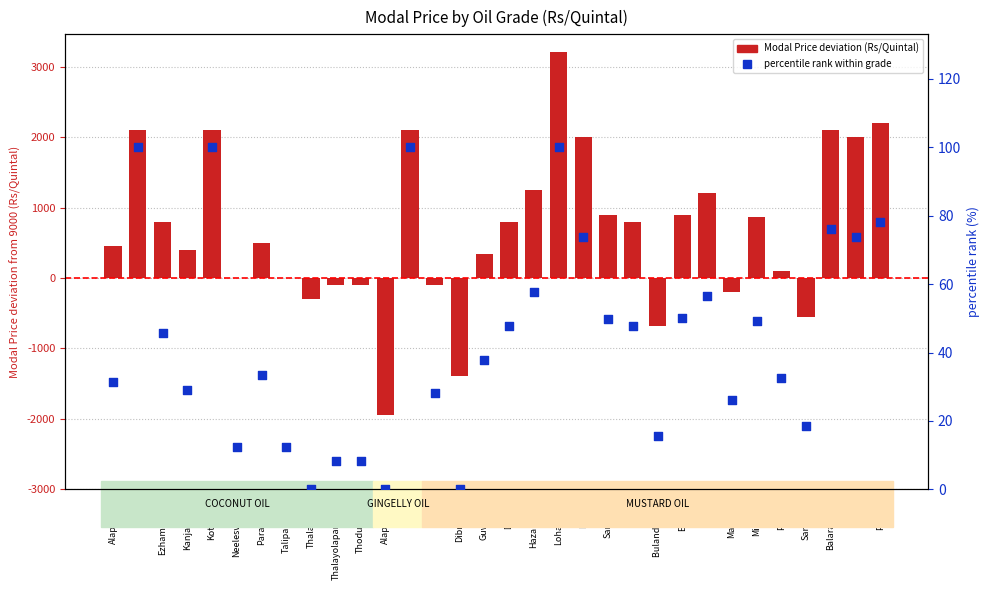

Which series has the largest total across all categories?

Modal Price deviation (Rs/Quintal)